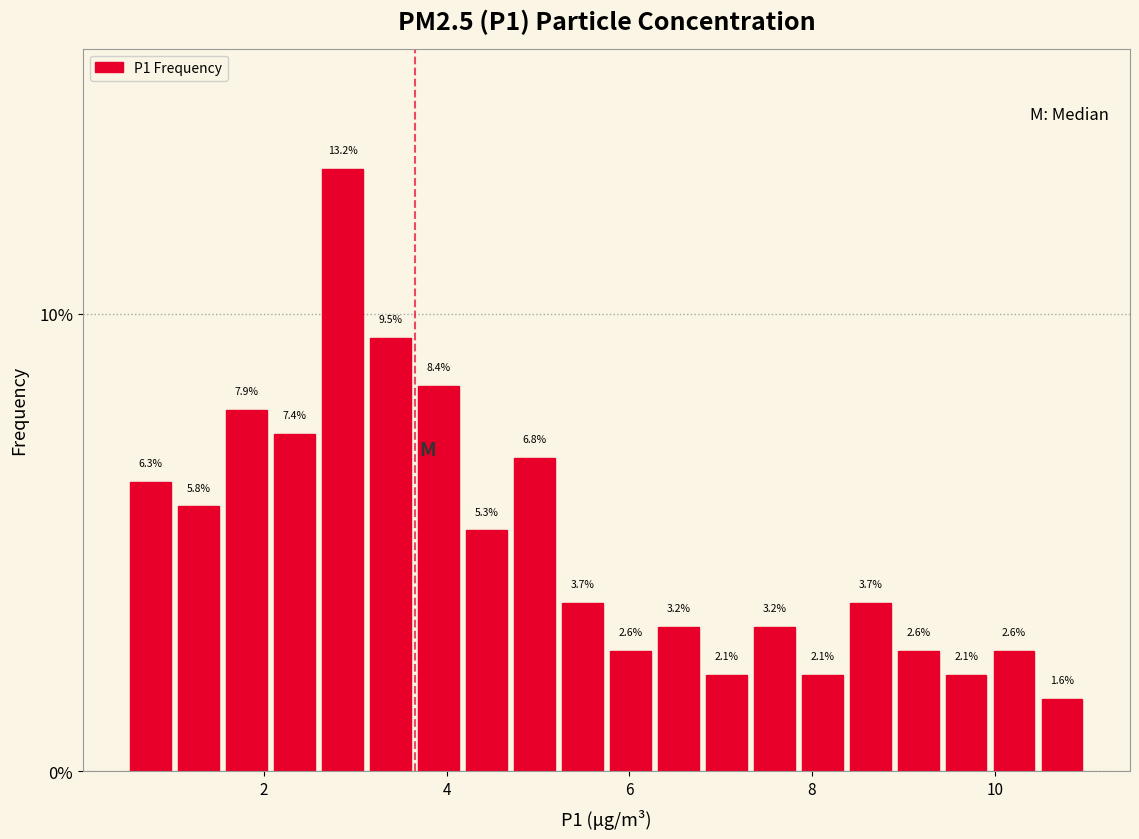

Read against the x-axis, roughly where is the centre of the tallest bar?

2.8